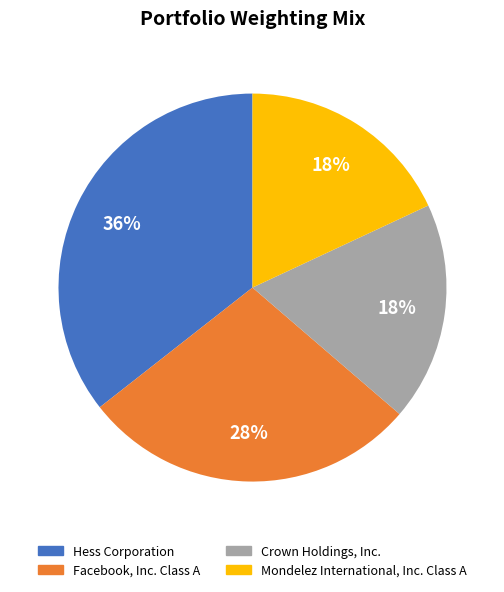

To the nearest percent, what is the average slice percentage?

25%